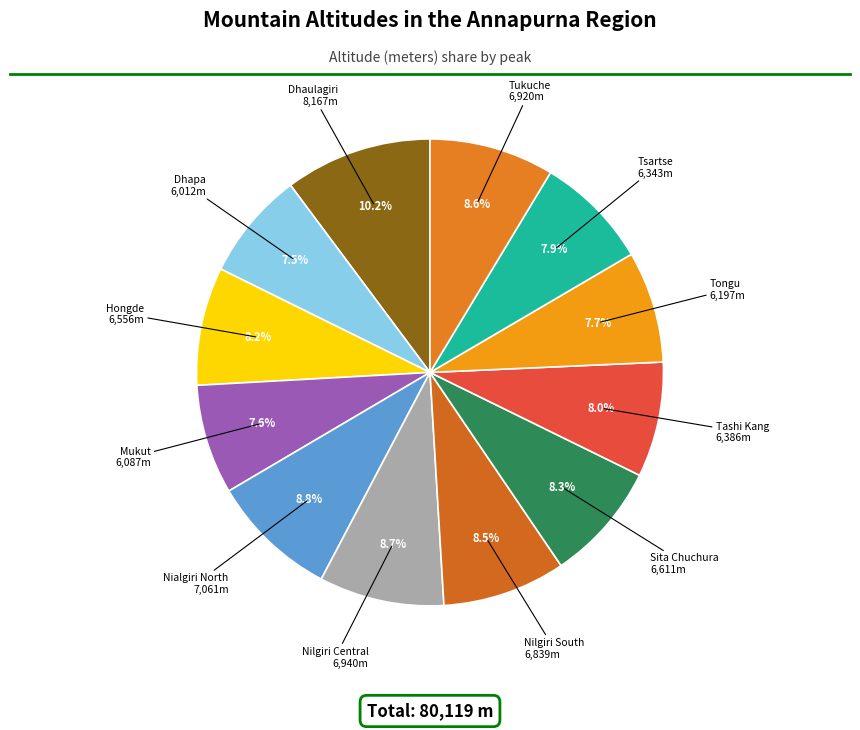

What is the ratio of the value at Tongu to the value at Mukut?

1.0